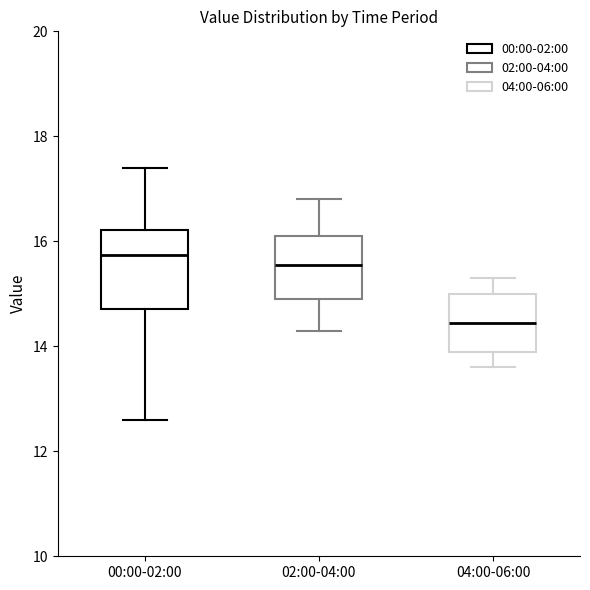

Where does the median line of the box for 04:00-06:00 sit on the y-axis? The values are not printed on the chart, so give them approximately, as read against the axis.

14.4